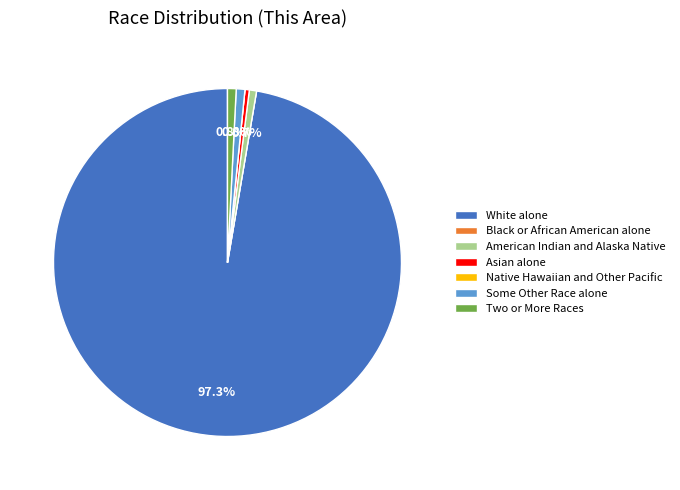

Do Some Other Race alone and Asian alone together represent more than half of the pie?

No